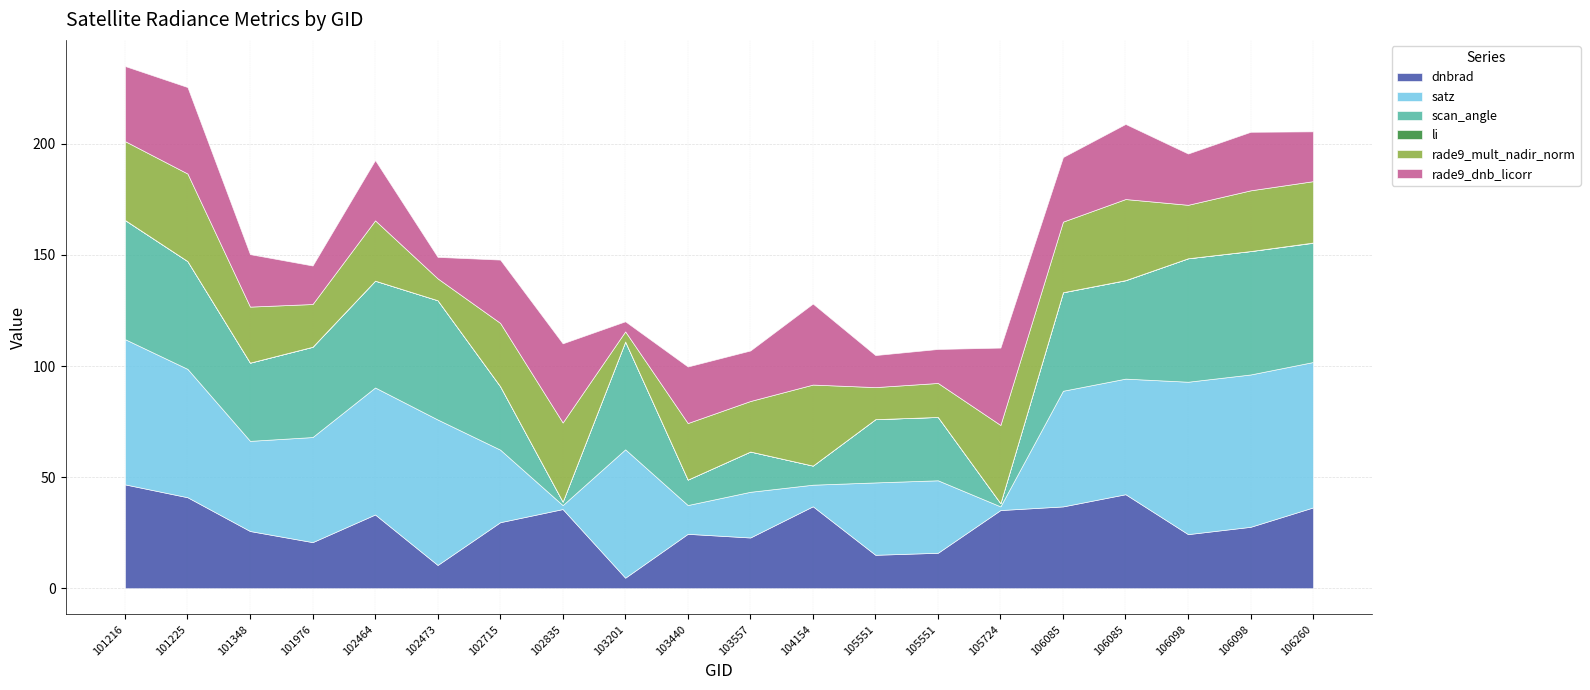

Where is the first local maximum for scan_angle?

102473